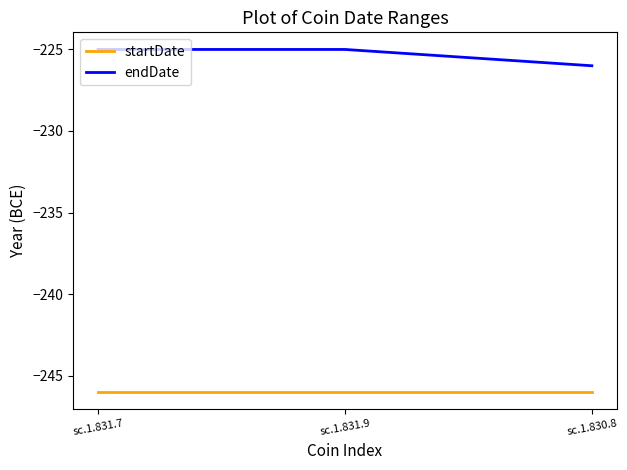

What are all the series names shown in the legend?

startDate, endDate